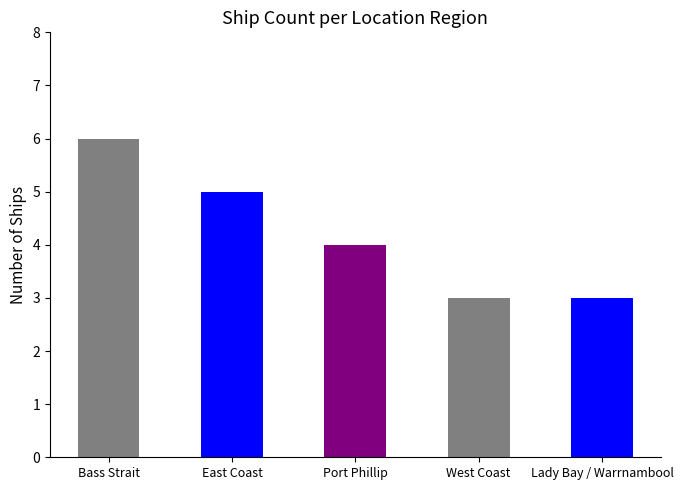

The chart shows a value of 6 at Bass Strait. True or false?

True